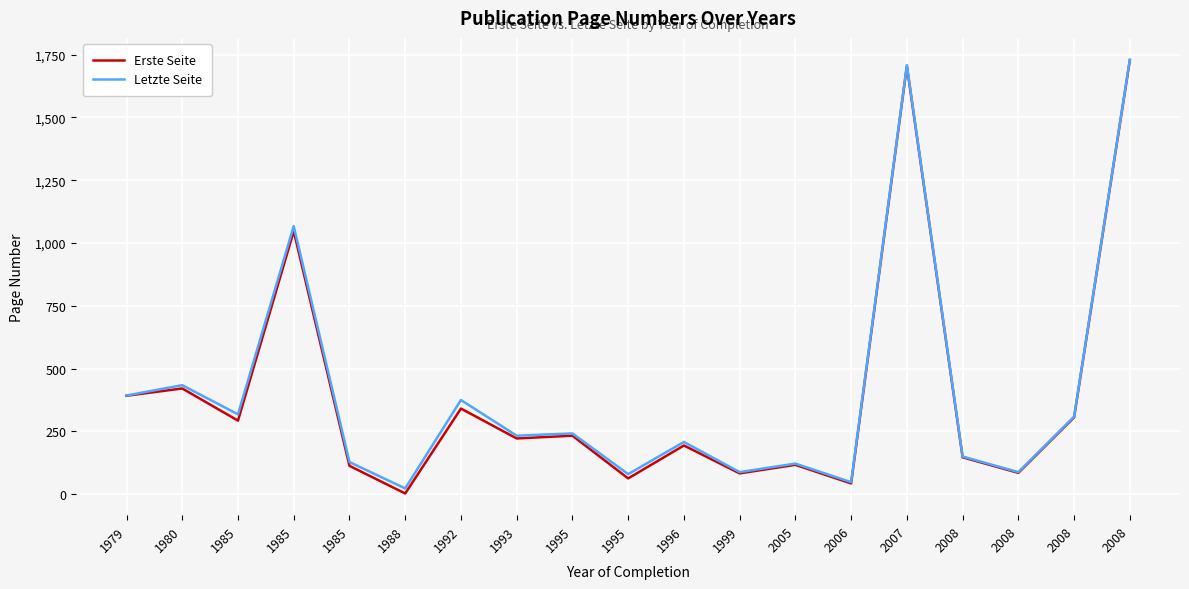

Does the chart have visible grid lines?

Yes